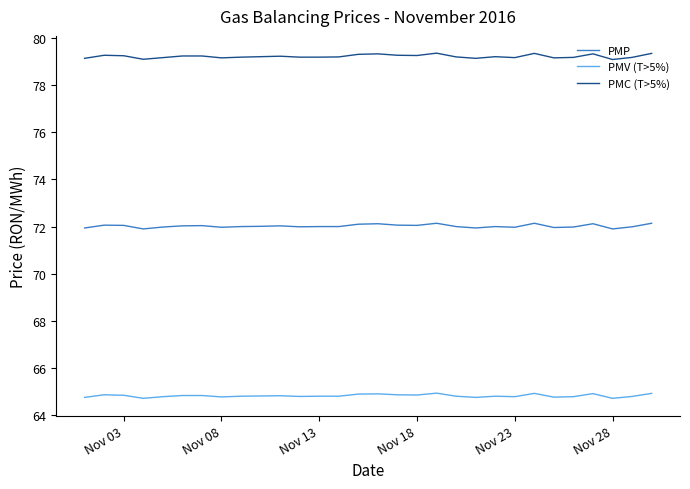

What is the average value of the PMC (T>5%) series?

79.2